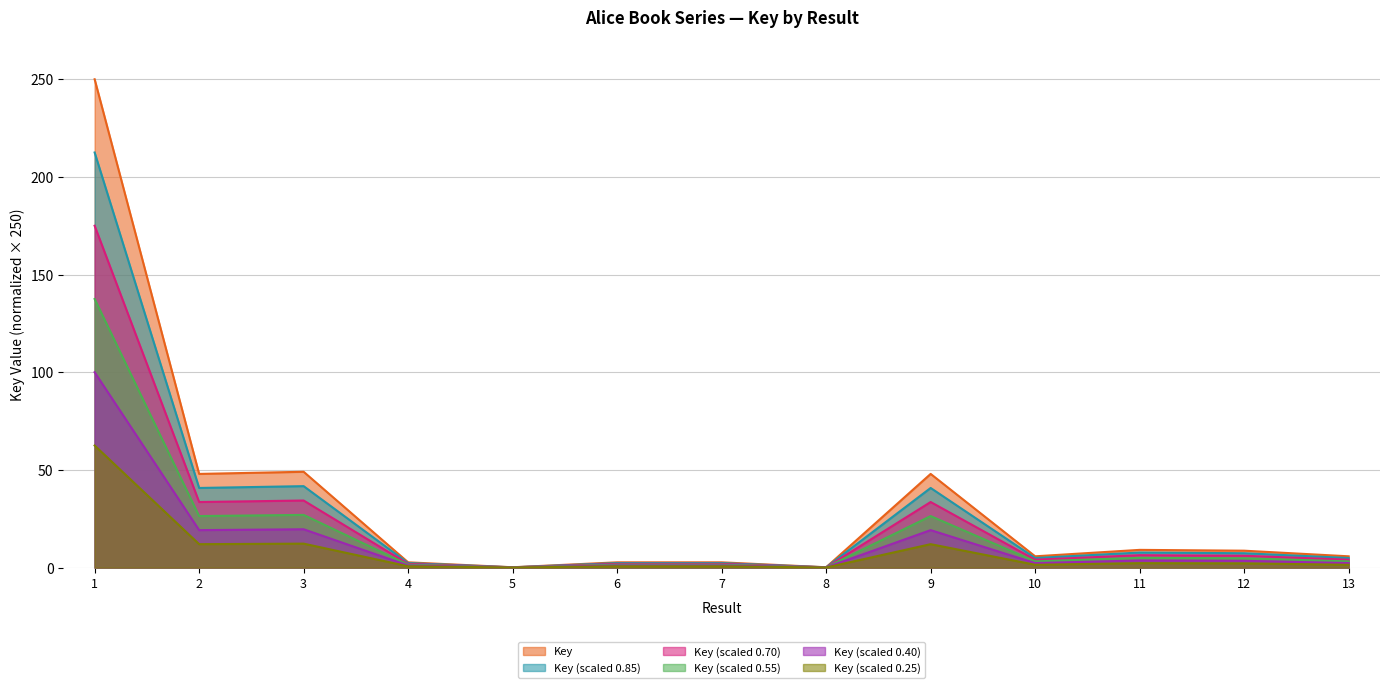

The chart shows a value of 1.0 at 6. True or false?

False